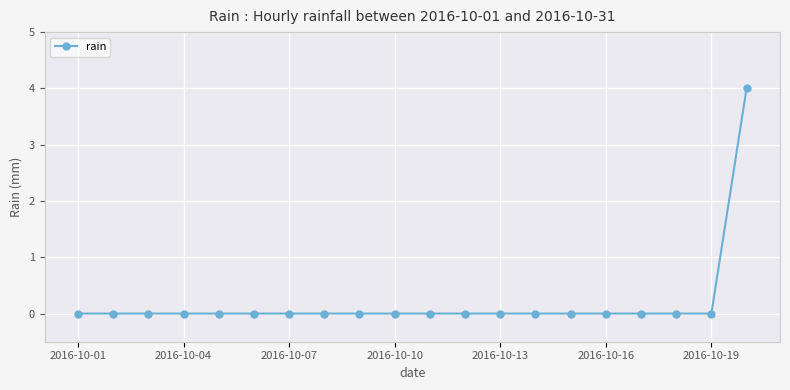

Reading left to right, list all the values displayed in this chart.

0	0	0	0	0	0	0	0	0	0	0	0	0	0	0	0	0	0	0	4